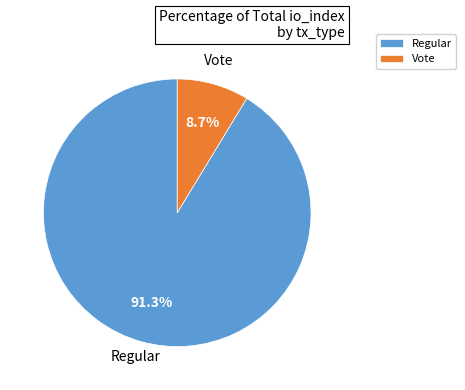

What is the smallest slice in the pie chart?

Vote